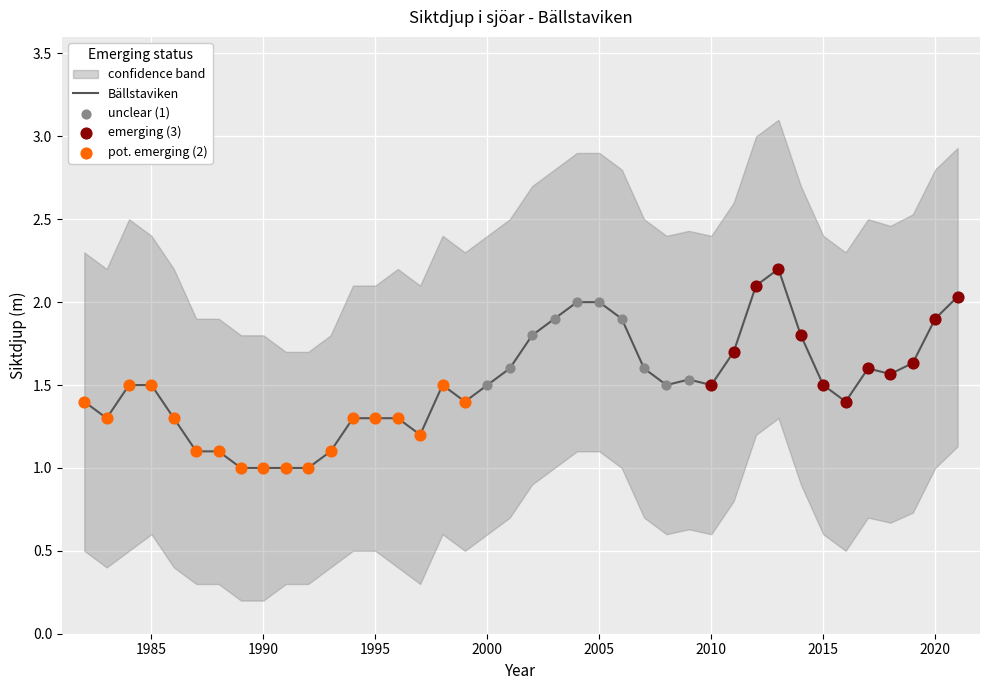

Which series has the largest Y range (max minus min)?

Bällstaviken